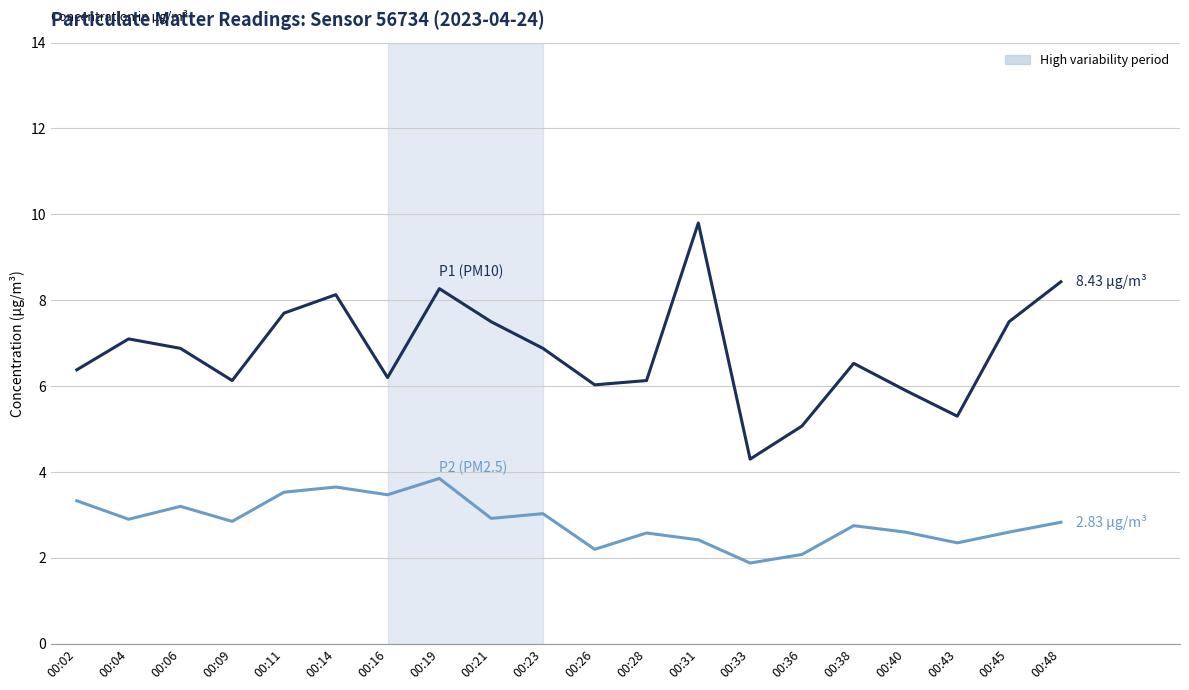

What is the difference between the highest and lowest values at 00:26?

3.8